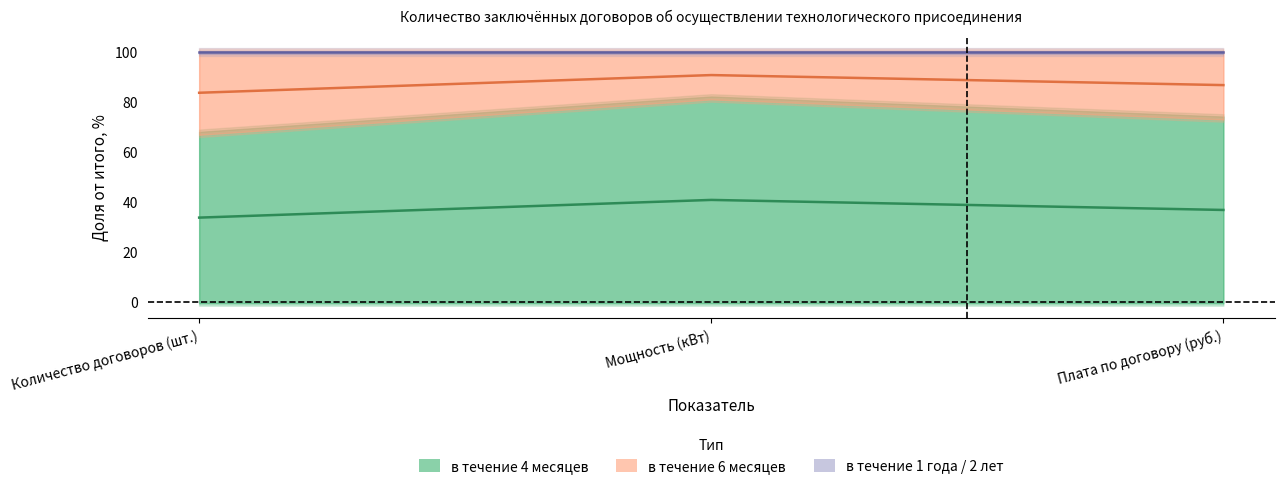

Count the number of data series in this chart.

3